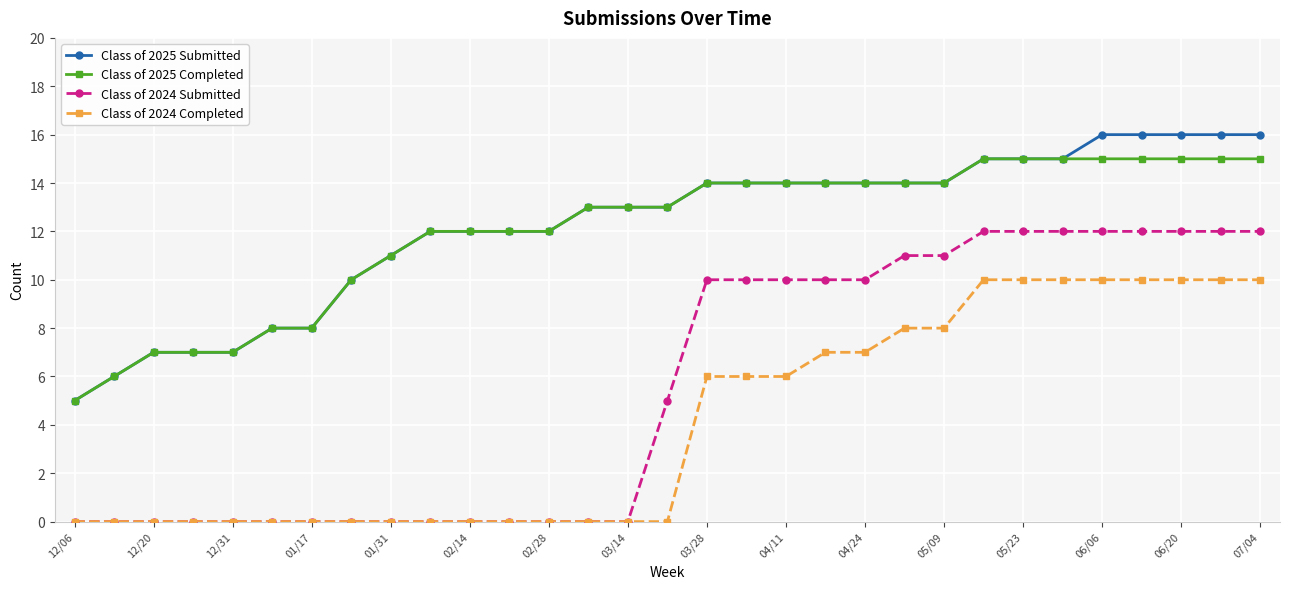

List the series in order of their peak value, highest first.

Class of 2025 Submitted, Class of 2025 Completed, Class of 2024 Submitted, Class of 2024 Completed